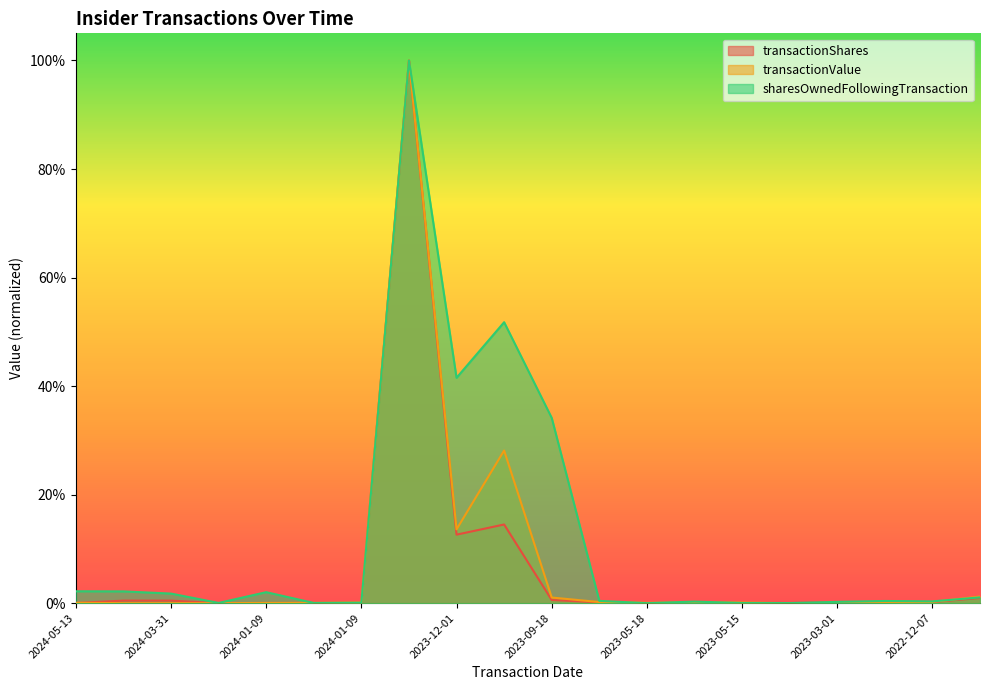

True or false: transactionShares has more than 2 points higher than both neighbors.

True